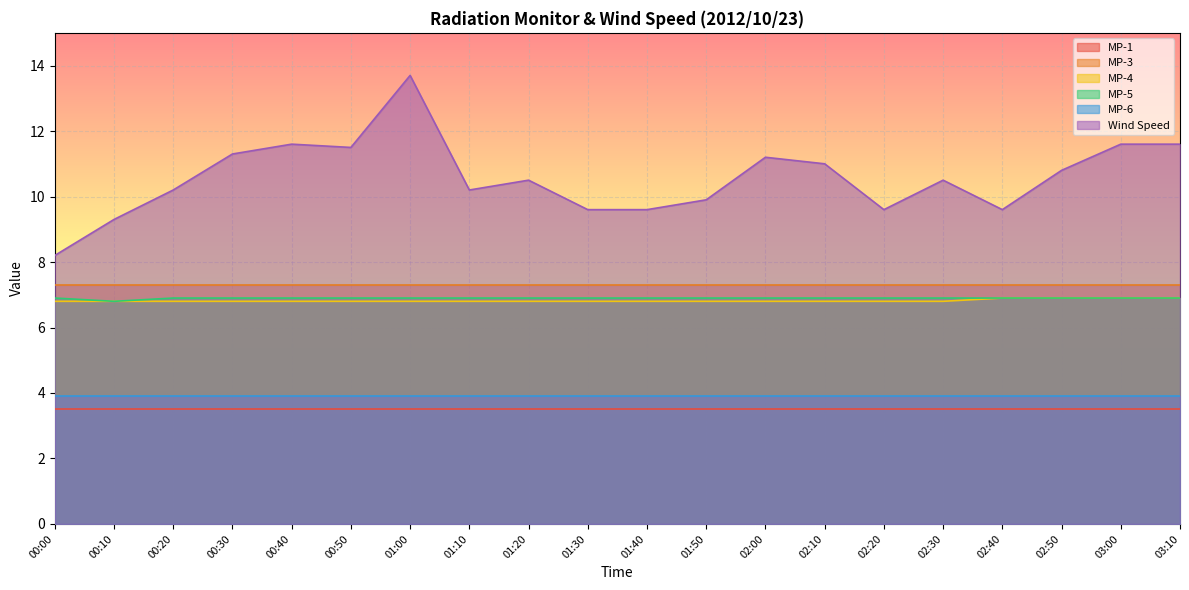

At how many categories does at least one series exceed 10?

13